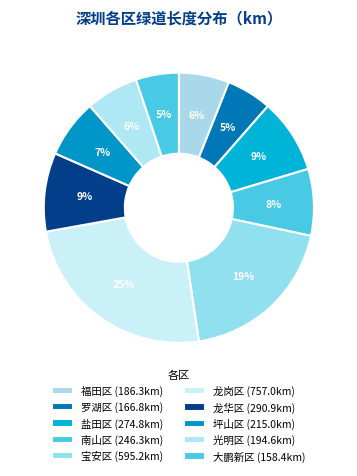

What is the change in value from 罗湖区 to 坪山区?

+48.2